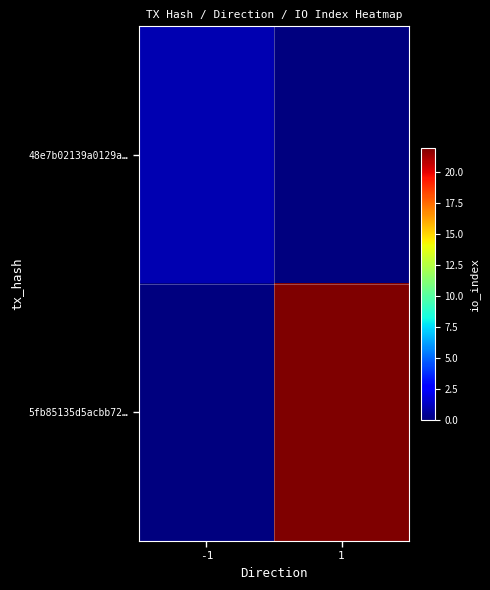

At which category is the sum across all series the highest?

1